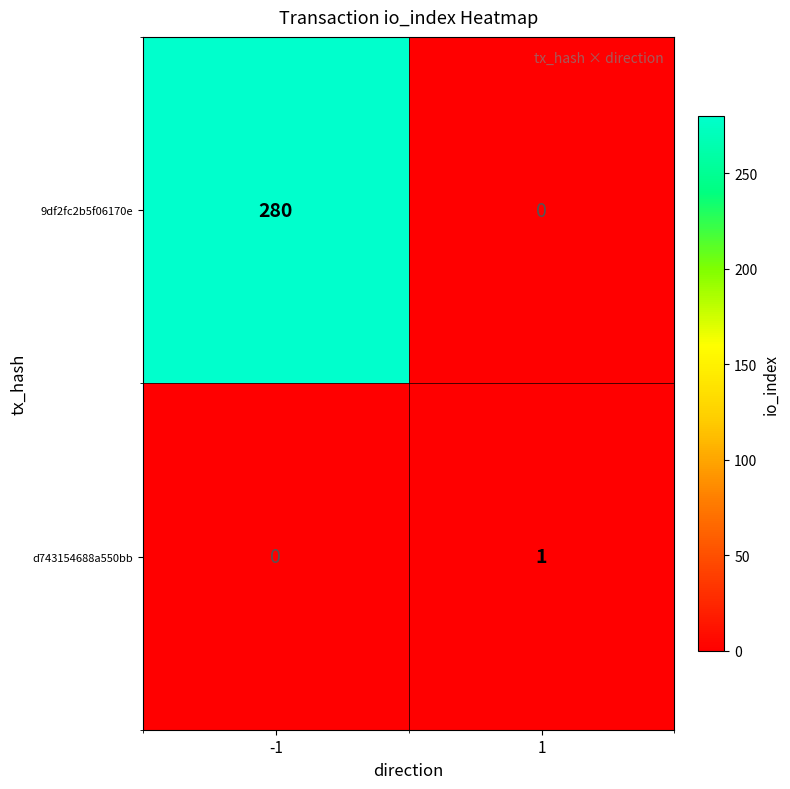

Reading left to right, what are all the values shown in this chart?

9df2fc2b5f06170e: -1=280	1=0
d743154688a550bb: -1=0	1=1